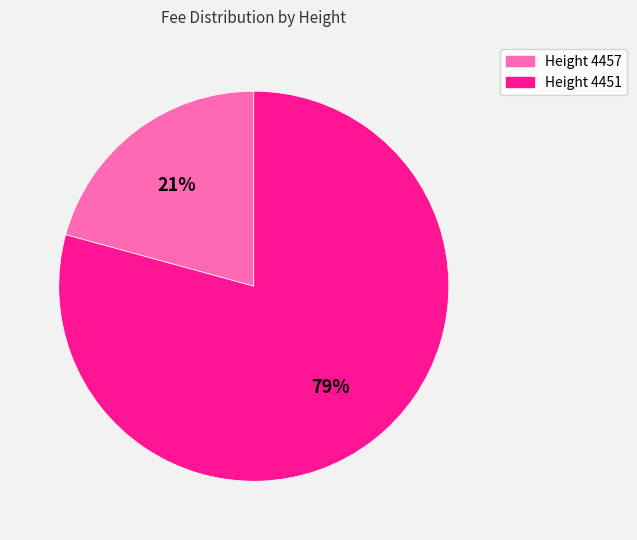

Which category has the biggest portion of the pie?

Height 4451